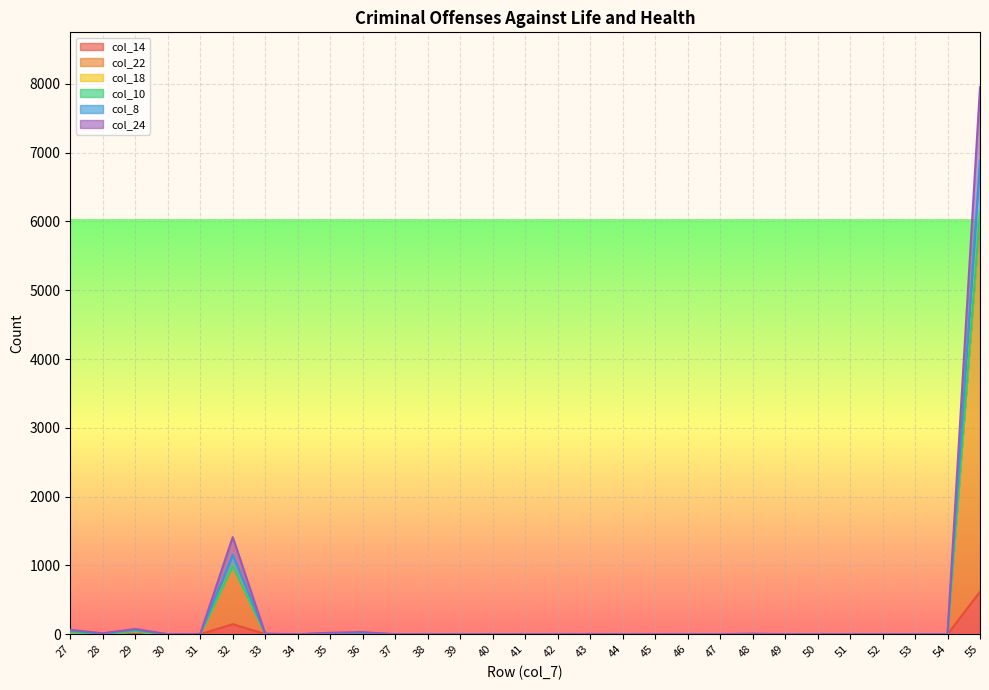

What is the value of the col_8 point at the 22nd from the left?

9